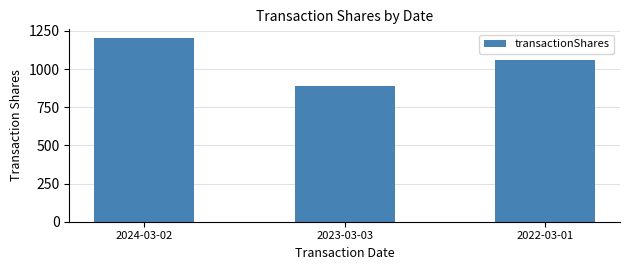

Which label corresponds to the largest value in the chart?

2024-03-02